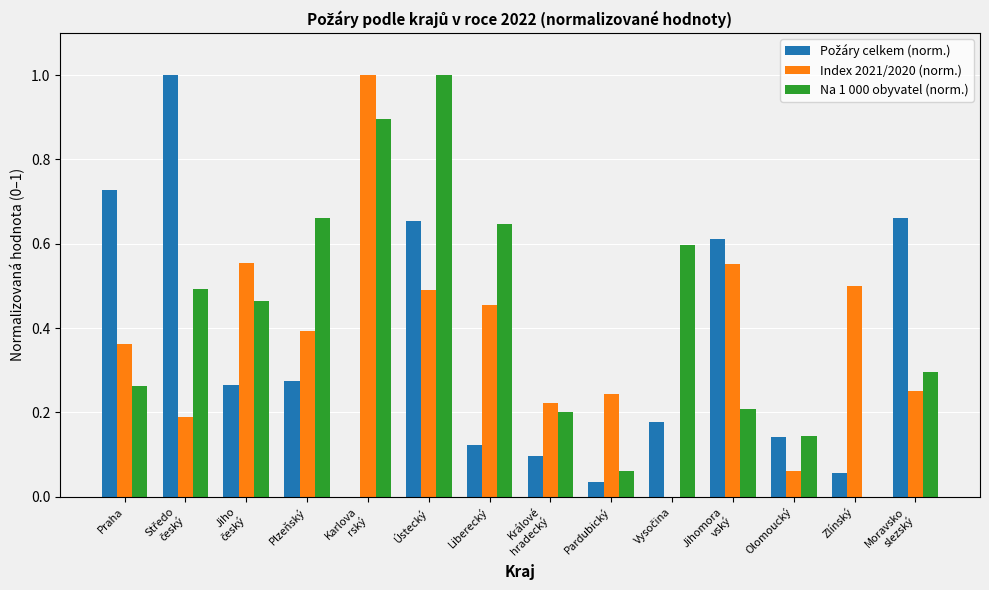

What is the sum of all Index 2021/2020 (norm.) values?

5.3